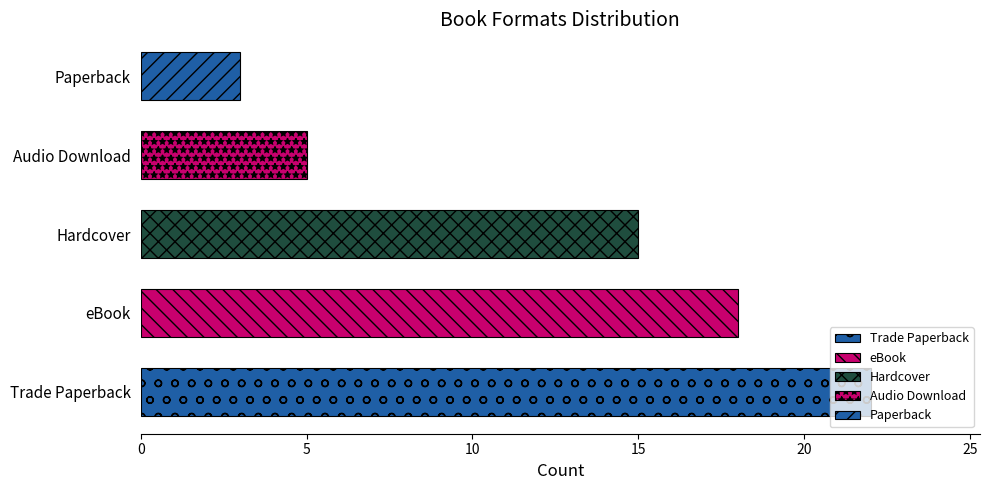

How many categories are shown in the chart?

5